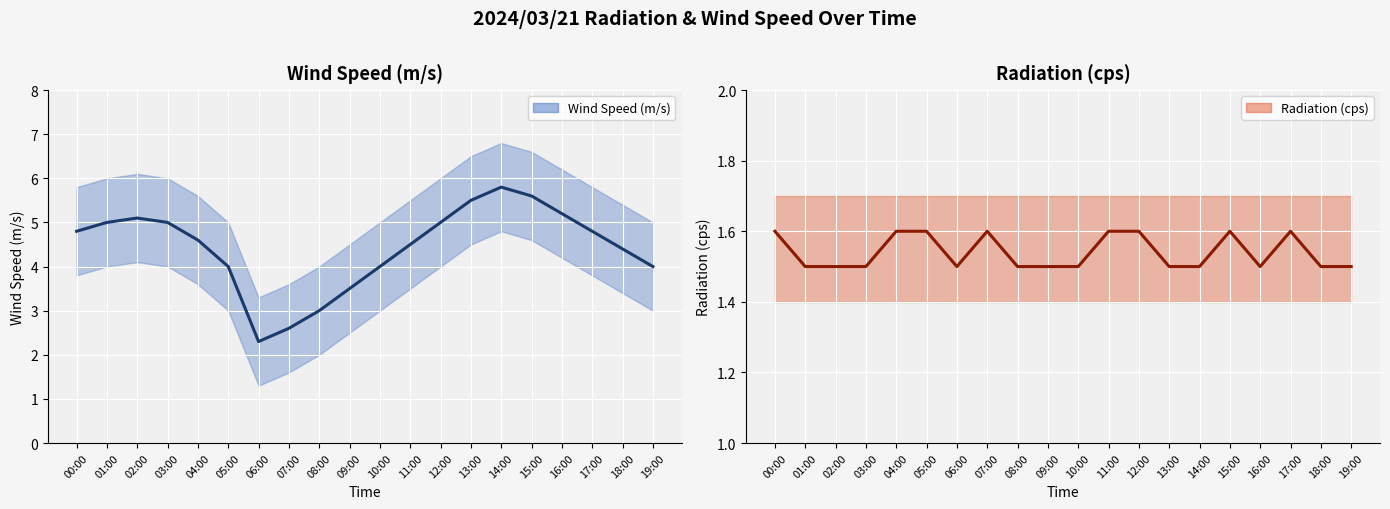

True or false: Radiation (cps) and Wind Speed (m/s) intersect in this chart.

False